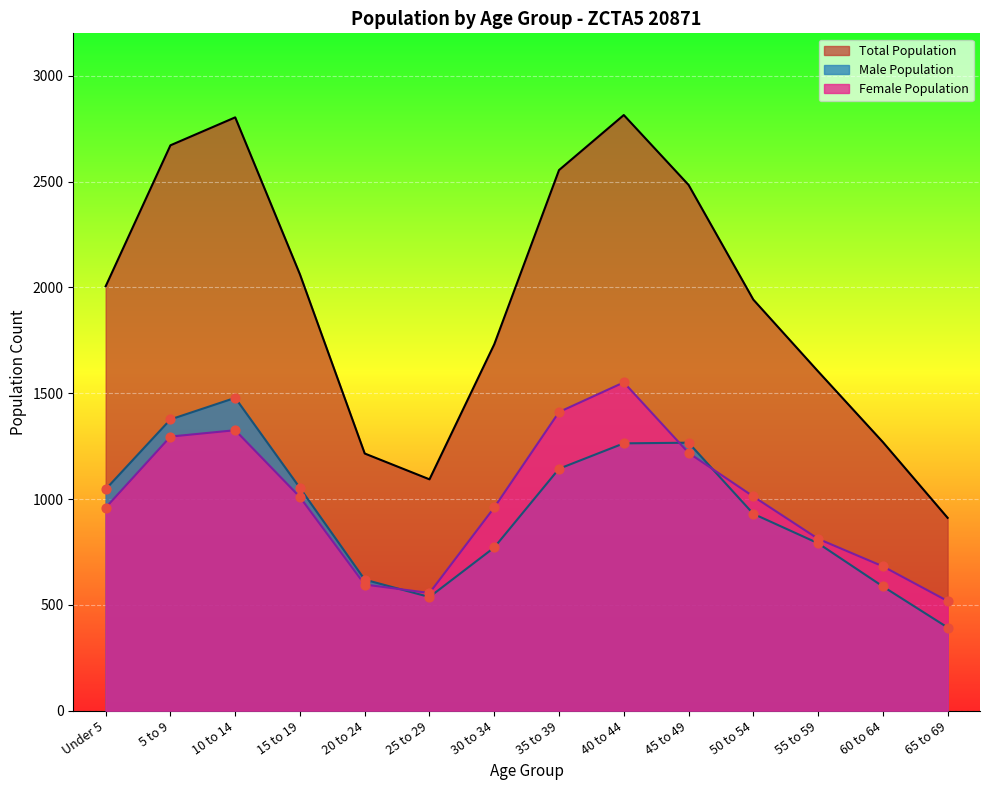

Which series contains the lowest Y value?

Male Population